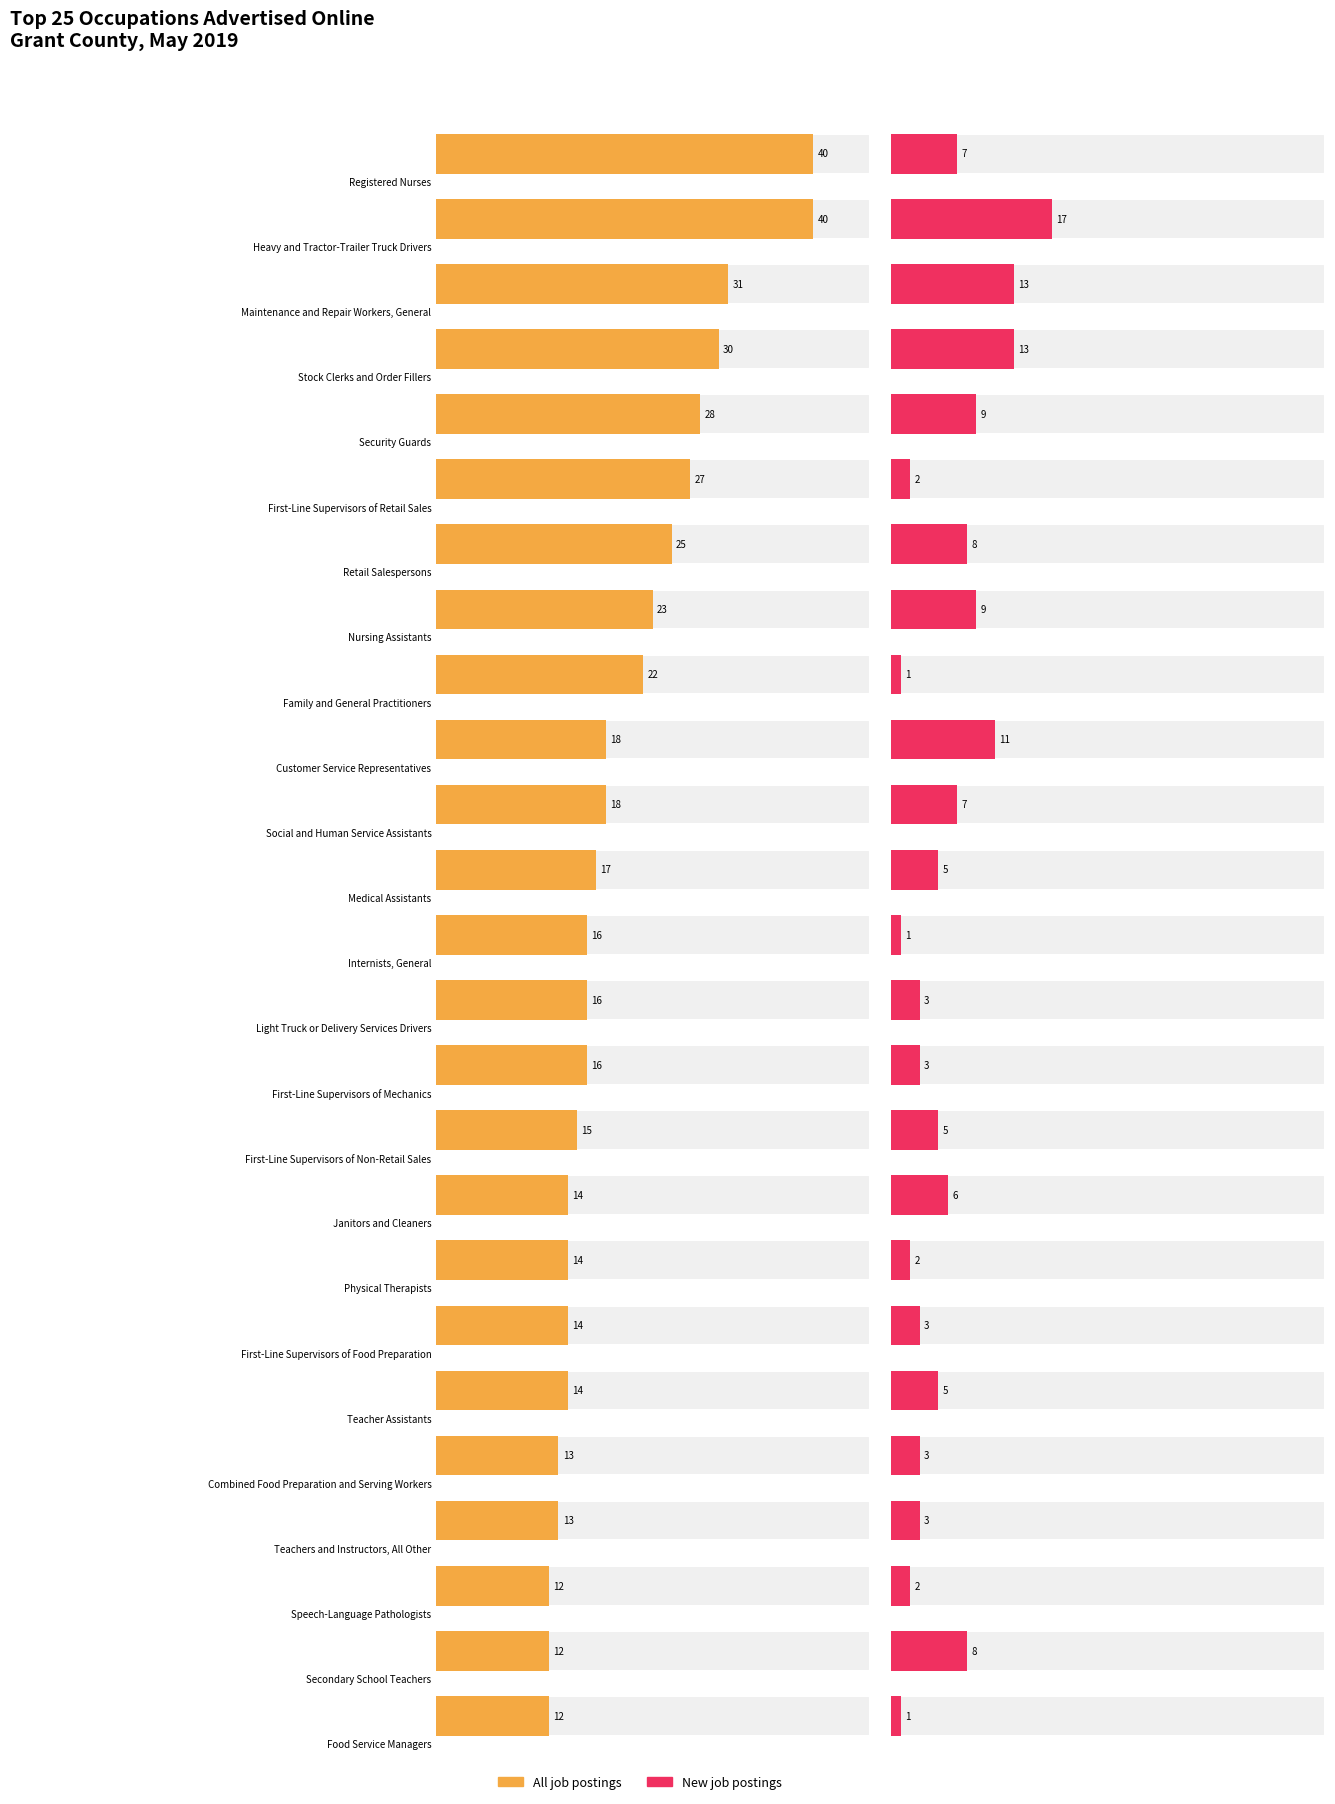

What is the difference between the maximum and second lowest values in the All job postings series?

28